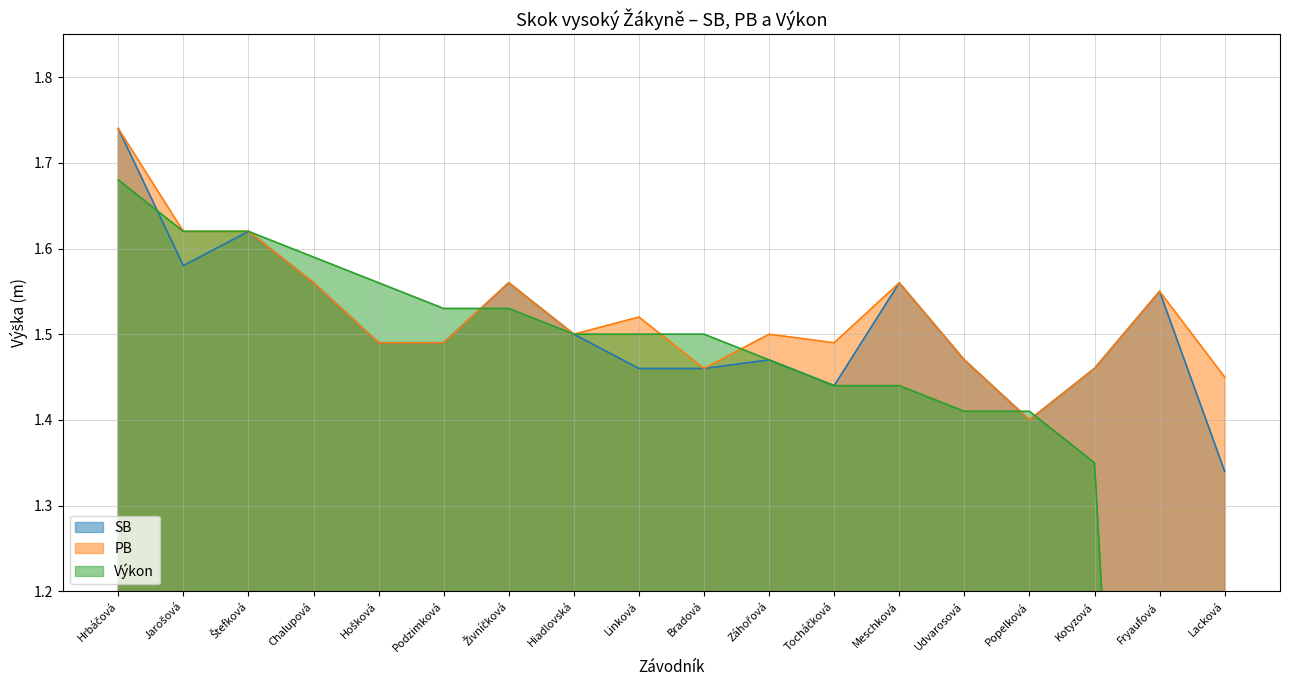

At which label is Výkon closest to 0?

Fryaufová